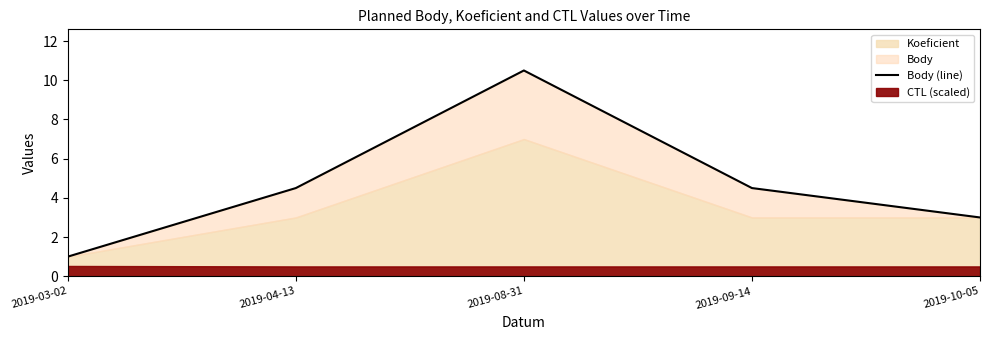

What is the value of the 4th point from the left?

4.5